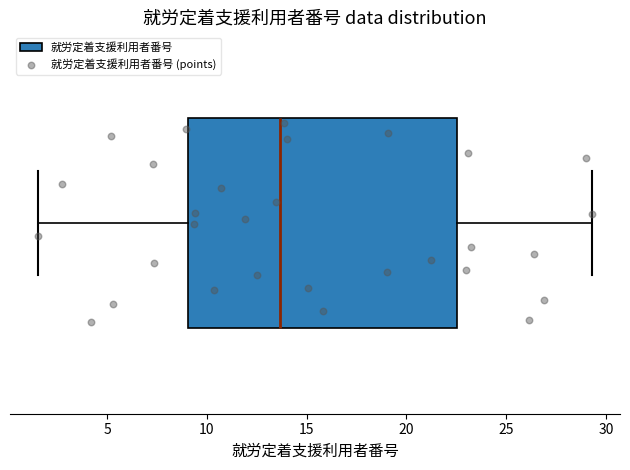

Transcribe this box plot: give where the median line is, the range the box spans, and where the two whiskers end, as read against the x-axis. The values are not printed on the chart, so give them approximately, as read against the axis.

median 13.5, box 9.0 to 22.5, whiskers 1.5 to 29.5